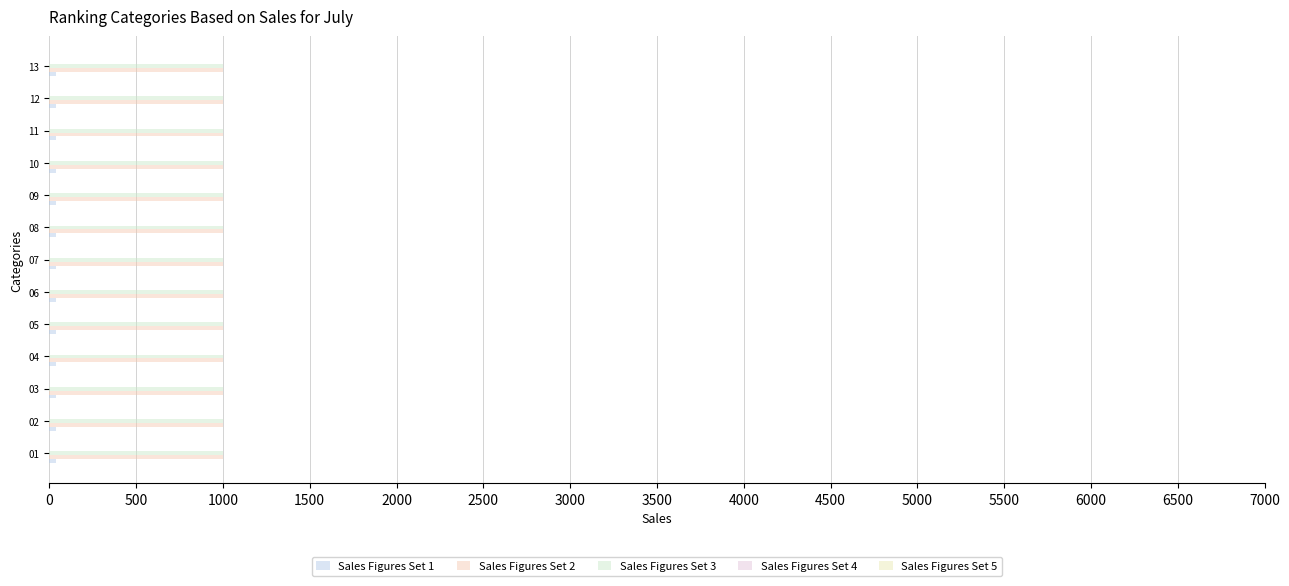

Which has a higher value, 08 or 06?

08